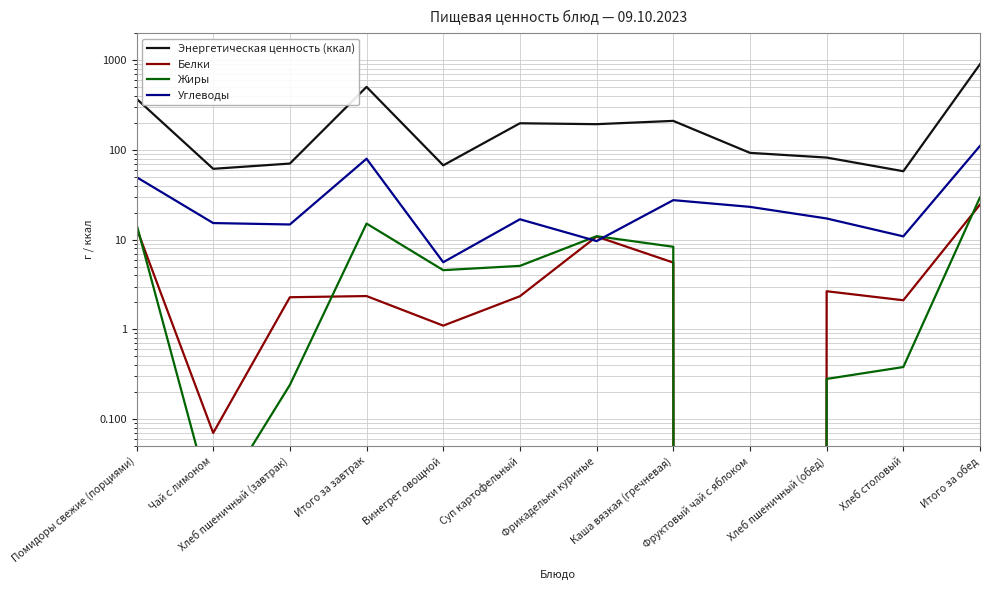

What is the difference between the Энергетическая ценность (ккал) values at Итого за обед and Итого за завтрак?

399.0